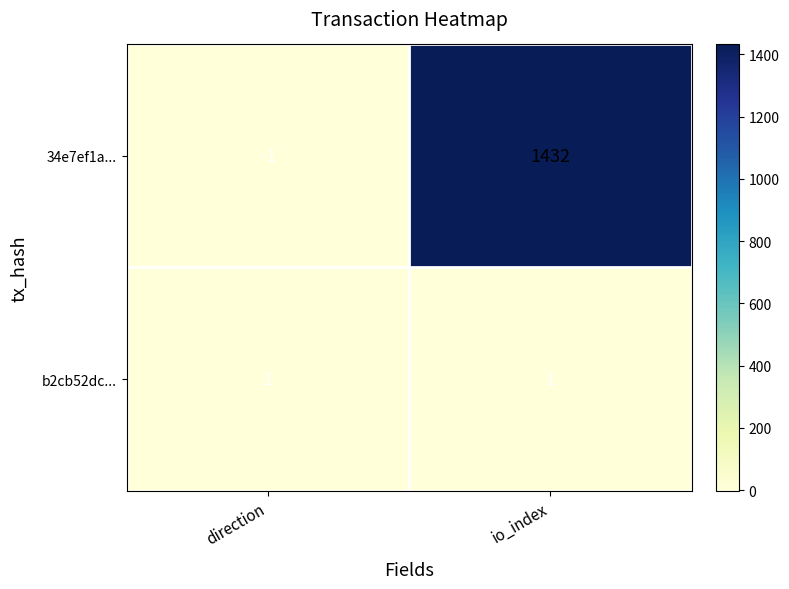

At which label is 34e7ef1a... closest to 715?

direction